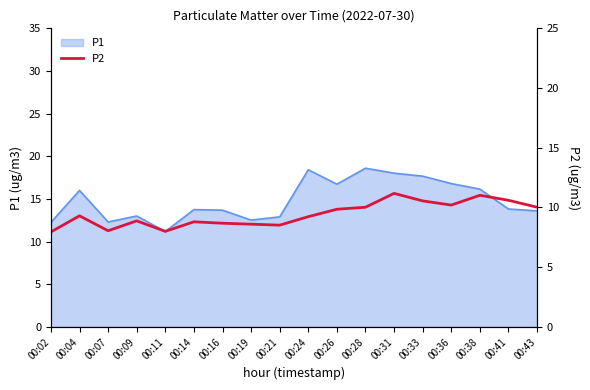

How many data points are less than 9?

8